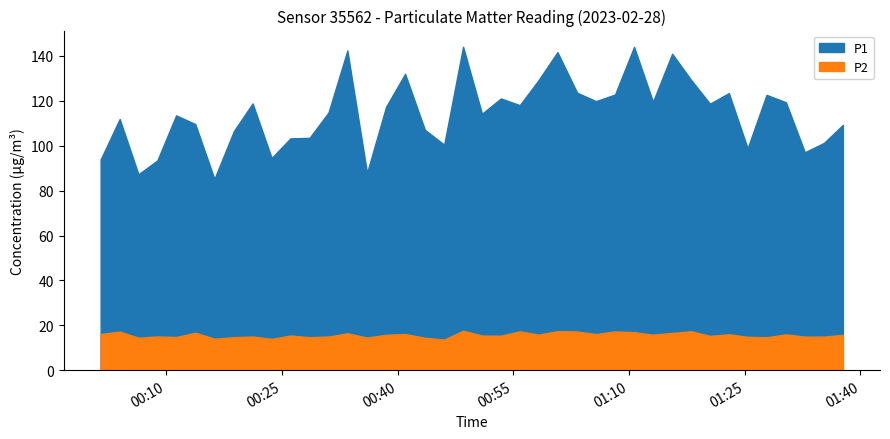

What position from the right is 2023-02-28T00:13:47?

35